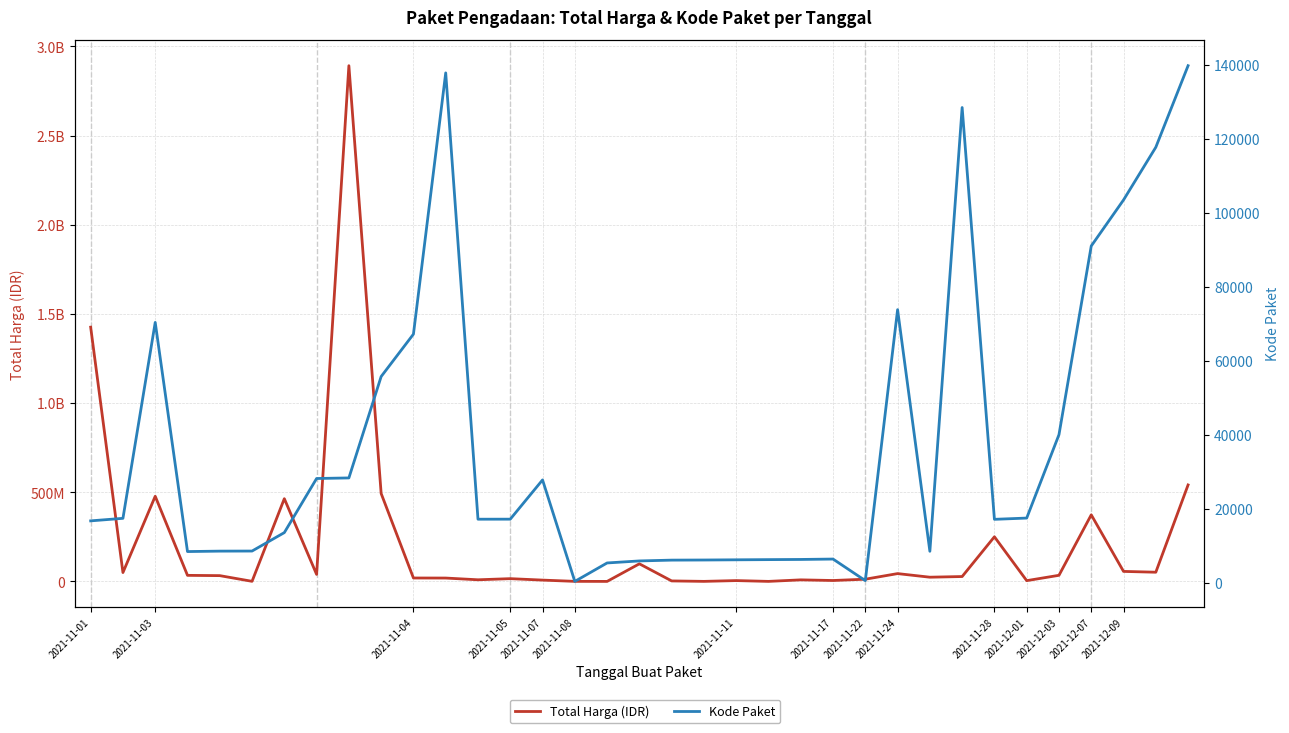

At which label does Kode Paket first exceed 17272?

2021-11-03